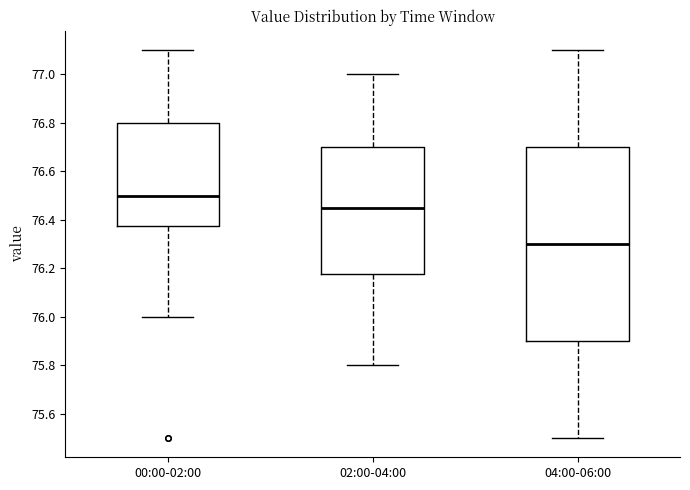

Which box is the tallest, from its lower edge to its upper edge?

04:00-06:00